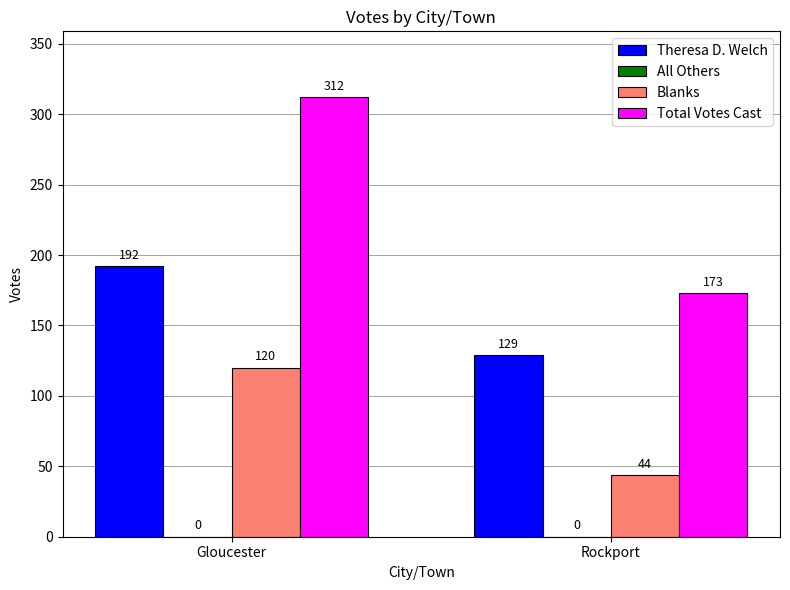

What is the label of the 2nd bar from the left?

Rockport